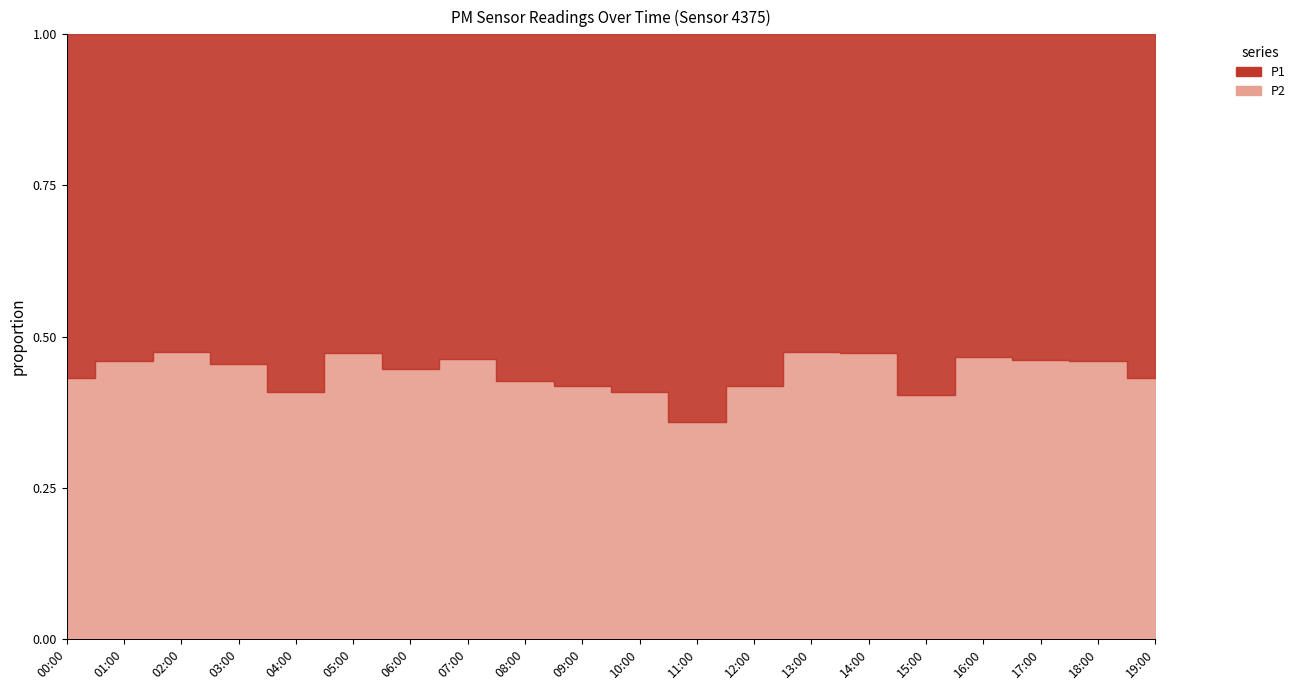

What are all the series names shown in the legend?

P1, P2